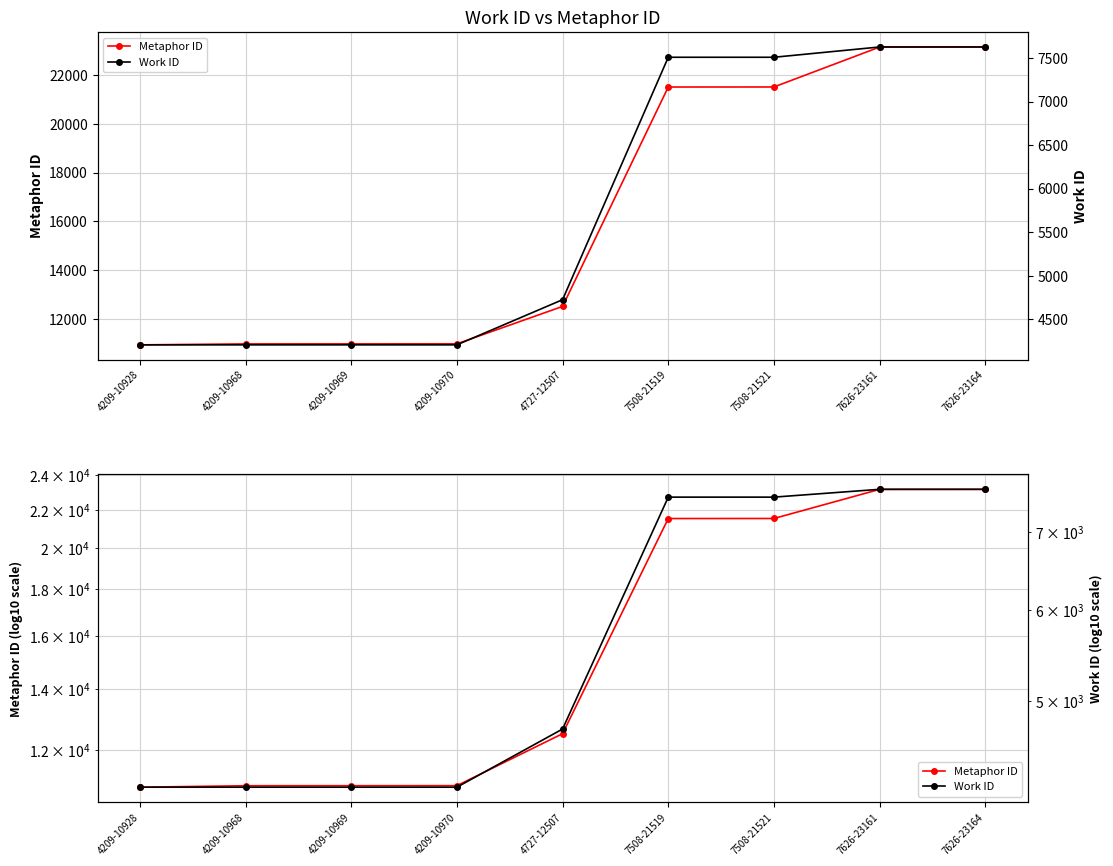

What is the lowest value of the Metaphor ID series?

10928